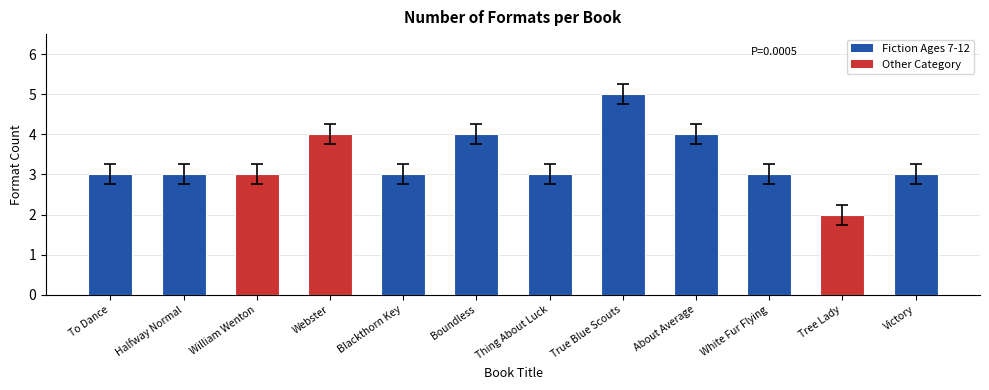

Are the bars horizontal?

No